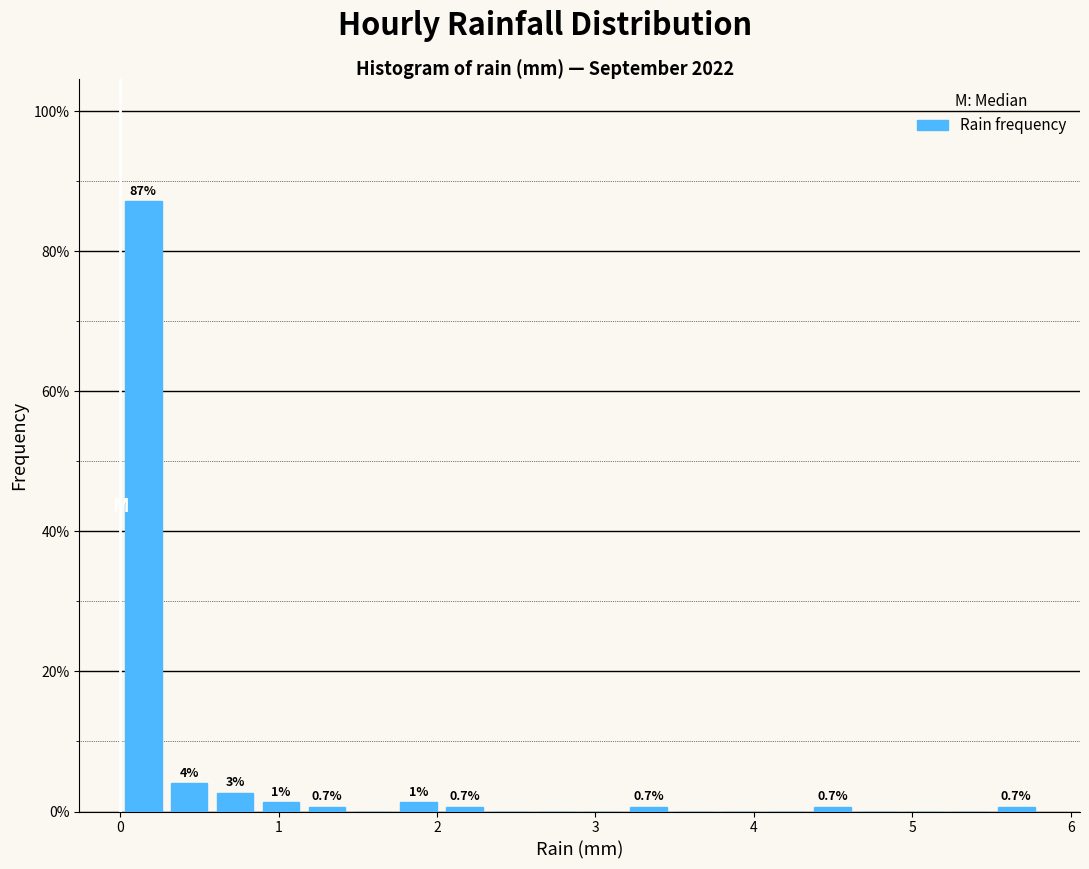

Around what value on the x-axis is the tallest bar? Give the approximate position of its centre, as read against the axis.

0.1